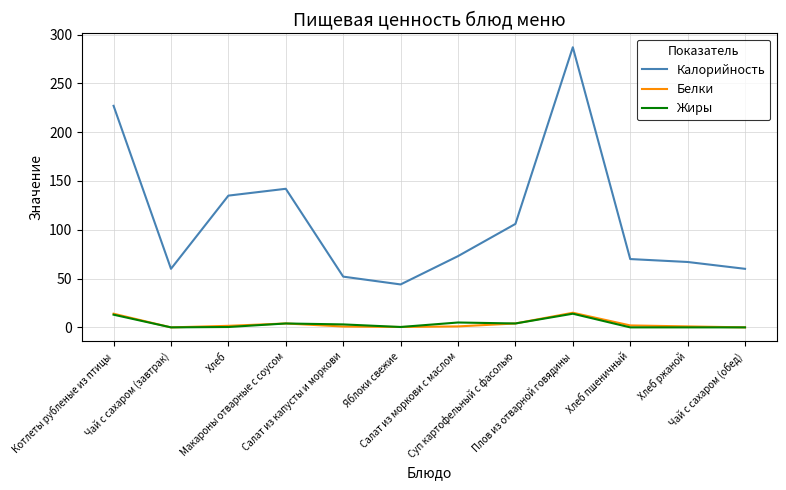

What is the highest value of the Жиры series?

14.0